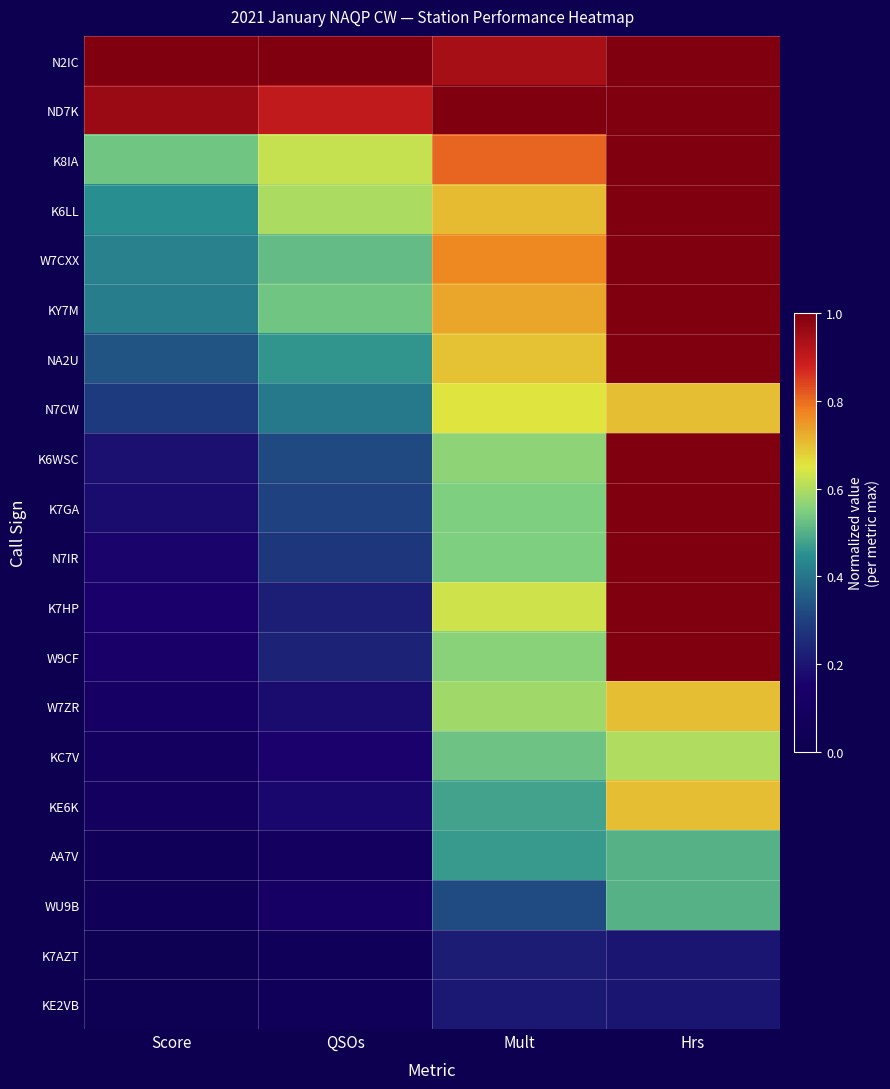

Reading left to right, what are all the values shown in this chart?

N2IC: Score=1.0	QSOs=1.0	Mult=0.9	Hrs=1.0
ND7K: Score=1.0	QSOs=0.9	Mult=1.0	Hrs=1.0
K8IA: Score=0.5	QSOs=0.6	Mult=0.8	Hrs=1.0
K6LL: Score=0.4	QSOs=0.6	Mult=0.7	Hrs=1.0
W7CXX: Score=0.4	QSOs=0.5	Mult=0.8	Hrs=1.0
KY7M: Score=0.4	QSOs=0.5	Mult=0.7	Hrs=1.0
NA2U: Score=0.3	QSOs=0.5	Mult=0.7	Hrs=1.0
N7CW: Score=0.3	QSOs=0.4	Mult=0.7	Hrs=0.7
K6WSC: Score=0.2	QSOs=0.3	Mult=0.6	Hrs=1.0
K7GA: Score=0.2	QSOs=0.3	Mult=0.6	Hrs=1.0
N7IR: Score=0.2	QSOs=0.3	Mult=0.6	Hrs=1.0
K7HP: Score=0.1	QSOs=0.2	Mult=0.6	Hrs=1.0
W9CF: Score=0.1	QSOs=0.2	Mult=0.6	Hrs=1.0
W7ZR: Score=0.1	QSOs=0.2	Mult=0.6	Hrs=0.7
KC7V: Score=0.1	QSOs=0.2	Mult=0.5	Hrs=0.6
KE6K: Score=0.1	QSOs=0.2	Mult=0.5	Hrs=0.7
AA7V: Score=0.0	QSOs=0.1	Mult=0.5	Hrs=0.5
WU9B: Score=0.0	QSOs=0.1	Mult=0.3	Hrs=0.5
K7AZT: Score=0.0	QSOs=0.1	Mult=0.2	Hrs=0.2
KE2VB: Score=0.0	QSOs=0.1	Mult=0.2	Hrs=0.2